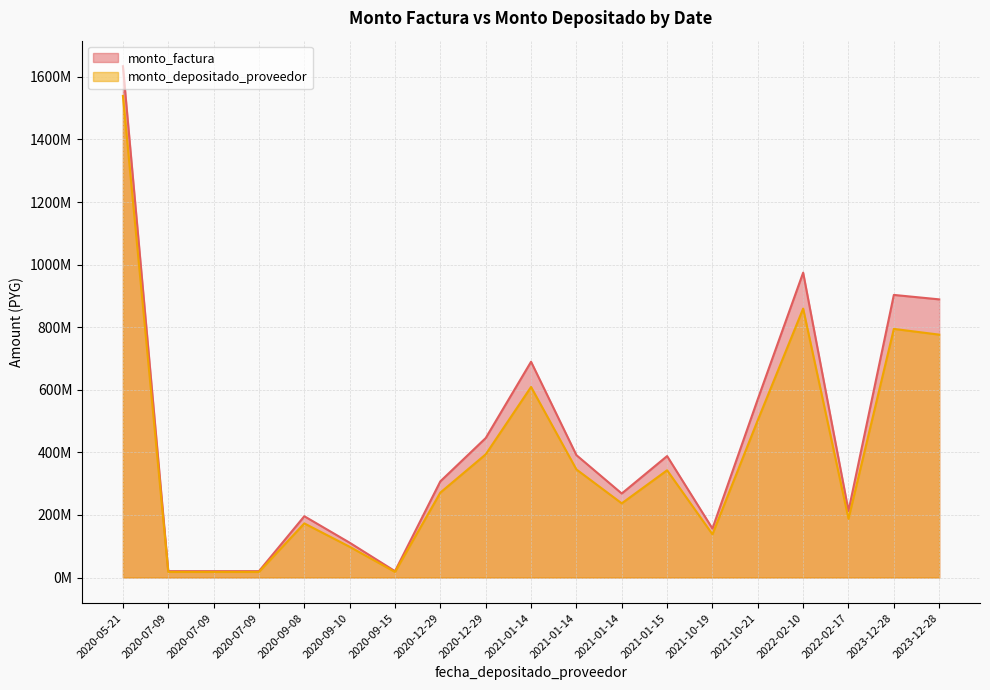

What is the approximate value of monto_depositado_proveedor at 2023-12-28, to the nearest 50?

794627600